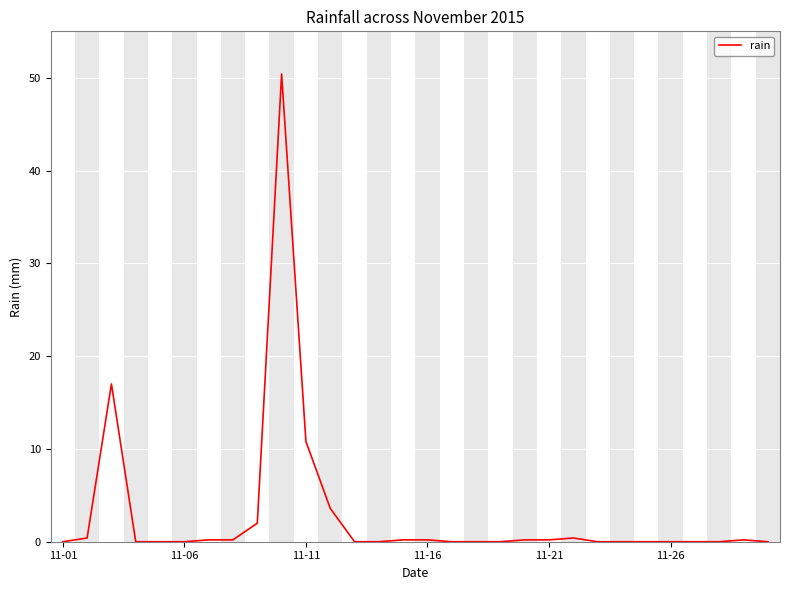

What is the greatest value displayed?

50.4